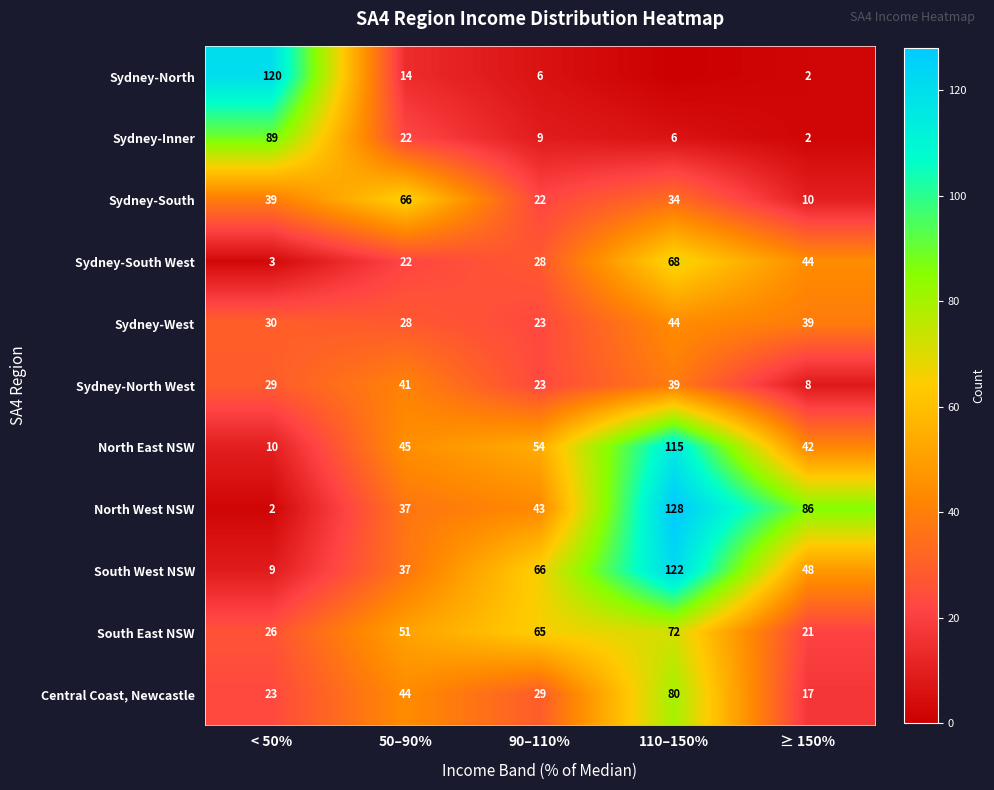

How many data points in South West NSW are less than 48?

2